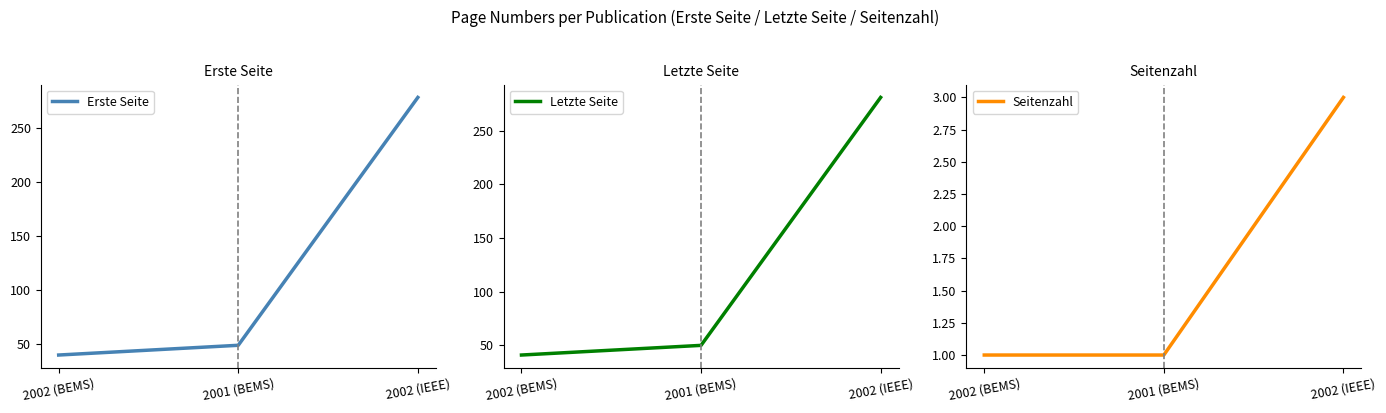

The value of Seitenzahl at 2002 (IEEE) is 1. True or false?

False